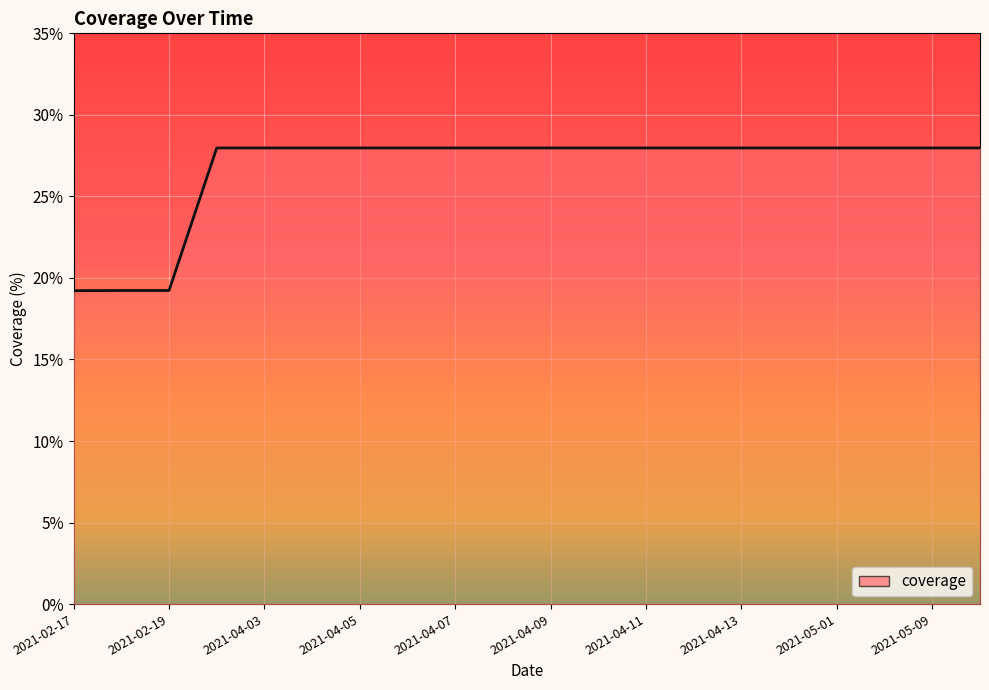

Reading right to left, transcribe all the data shown in this chart.

2021-05-11=28.0	2021-05-09=28.0	2021-05-05=28.0	2021-05-01=28.0	2021-04-14=28.0	2021-04-13=28.0	2021-04-12=28.0	2021-04-11=28.0	2021-04-10=28.0	2021-04-09=28.0	2021-04-08=28.0	2021-04-07=28.0	2021-04-06=28.0	2021-04-05=28.0	2021-04-04=28.0	2021-04-03=28.0	2021-04-02=28.0	2021-02-19=19.2	2021-02-18=19.2	2021-02-17=19.2